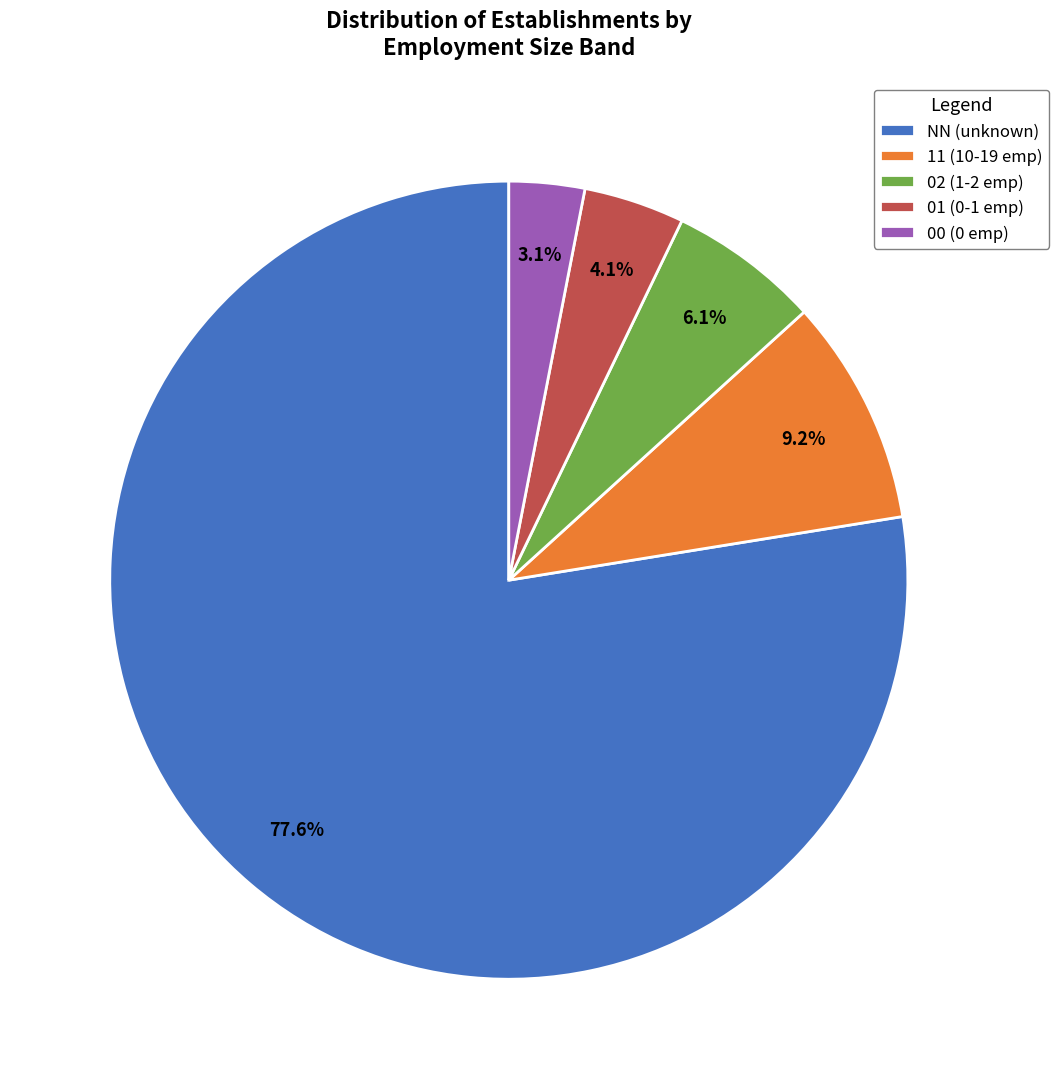

Combined, do NN and 11 account for over 50%?

Yes